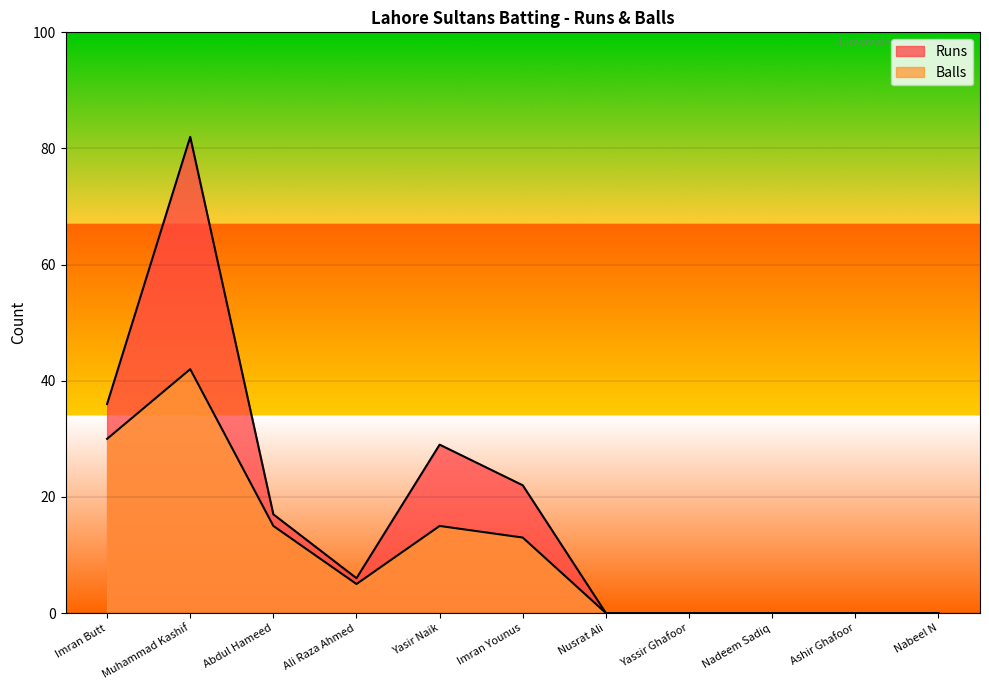

At which category is the sum across all series the highest?

Muhammad Kashif